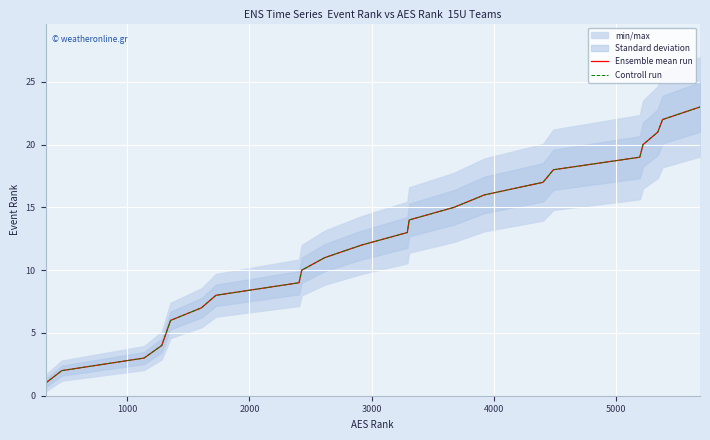

At how many categories does at least one series exceed 5?

18